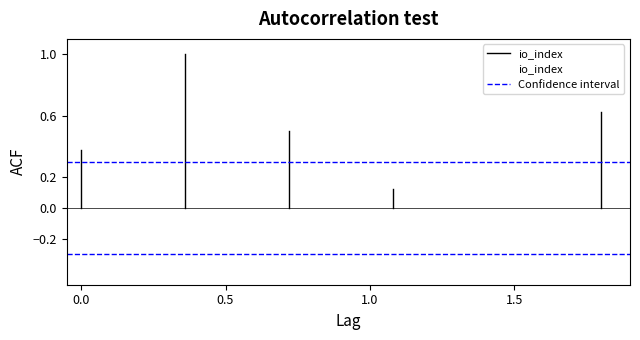

What is the average X value?

0.9